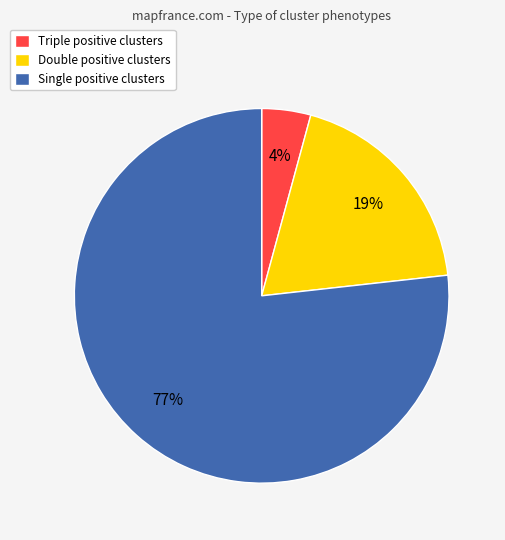

Is the sum of Single positive clusters and Triple positive clusters greater than half?

Yes